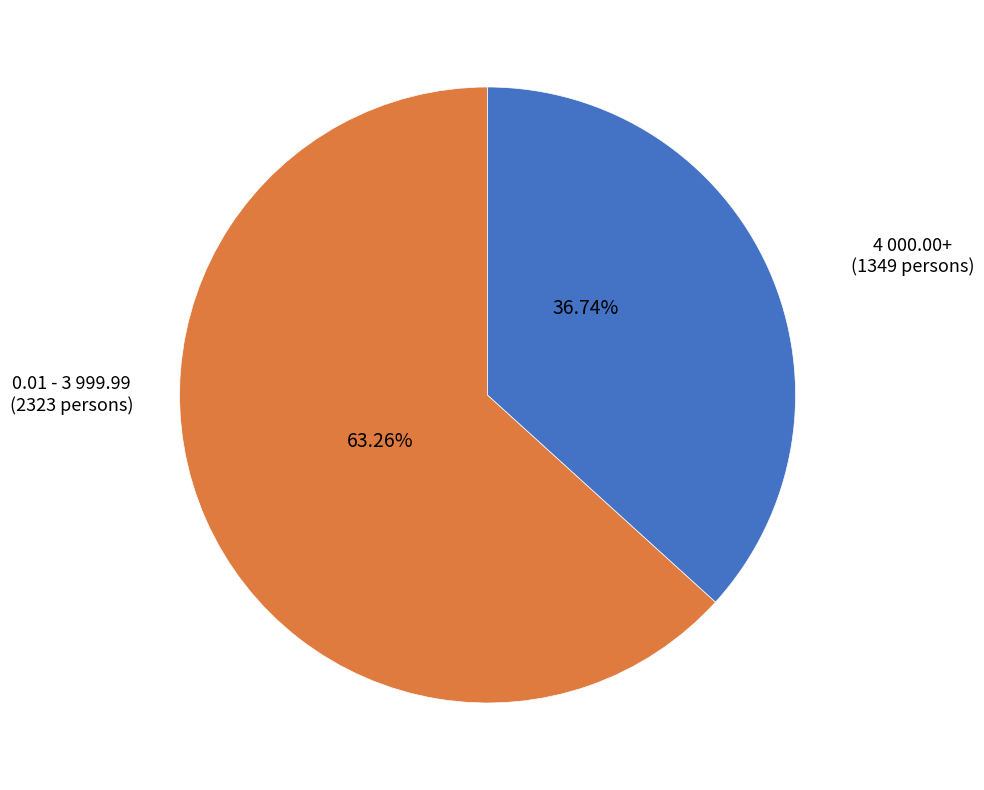

Does any single category account for the majority?

Yes